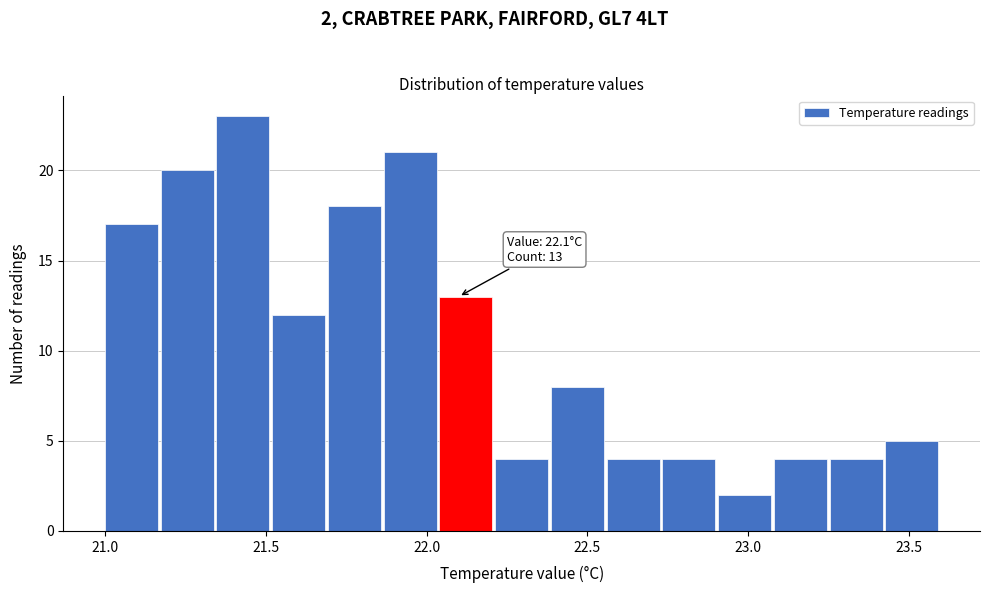

Around what value on the x-axis is the tallest bar? Give the approximate position of its centre, as read against the axis.

21.45